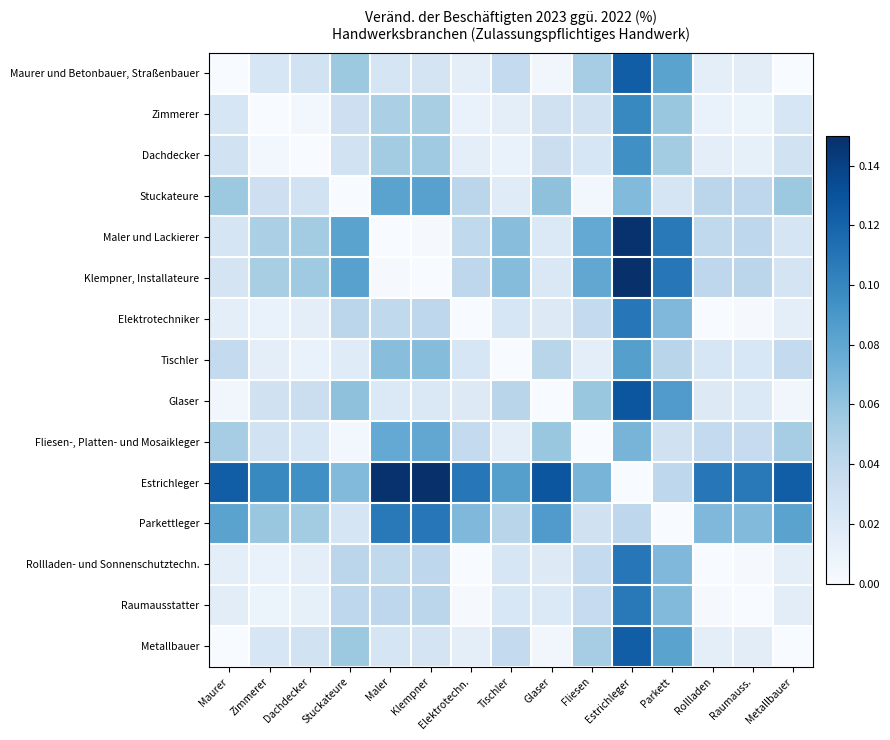

Which label corresponds to the smallest value in the chart?

Maurer